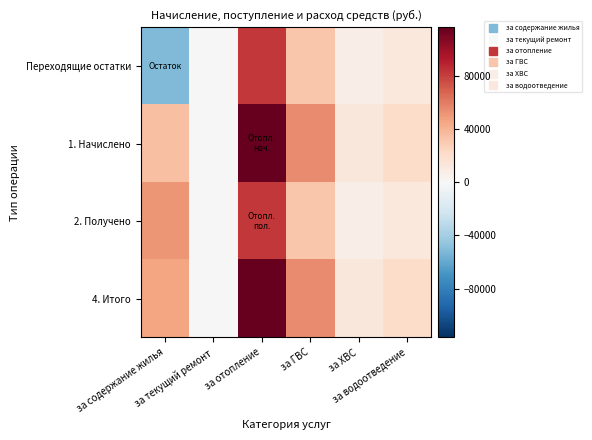

How many distinct data groups are displayed?

4